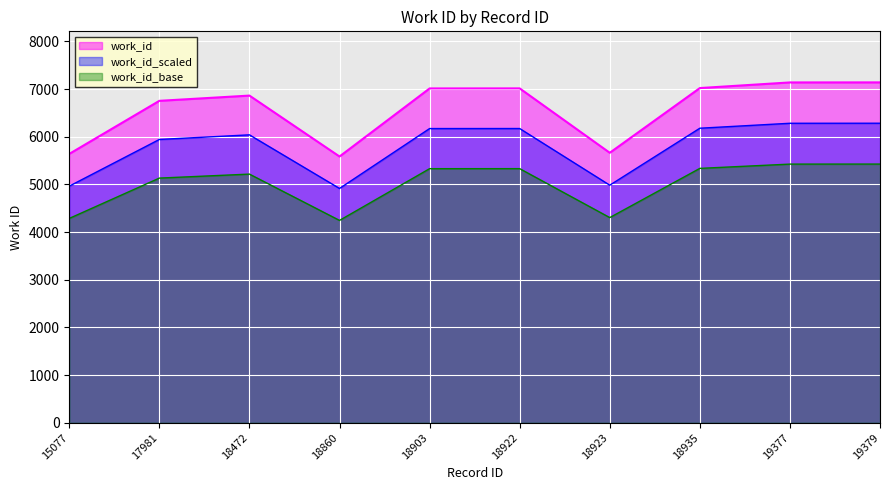

How many lines are shown in the chart?

3